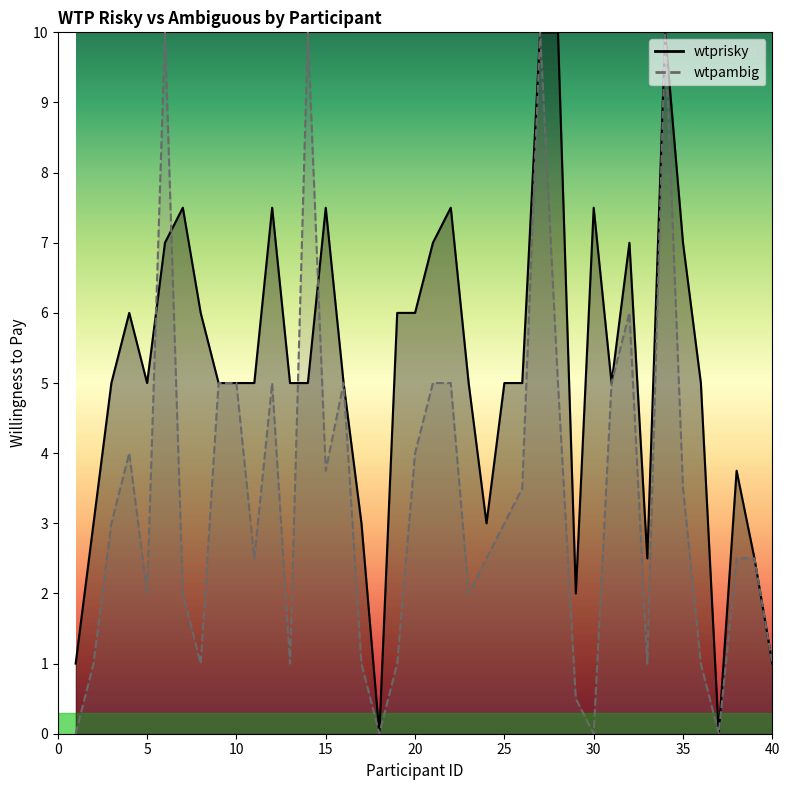

Where does the wtpambig series first go above 3?

4